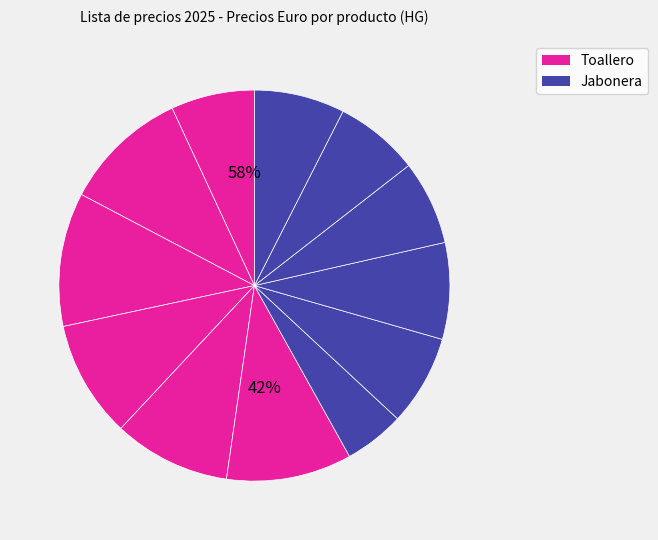

What percentage is NOT represented by Toallero 41747670?

90.3%